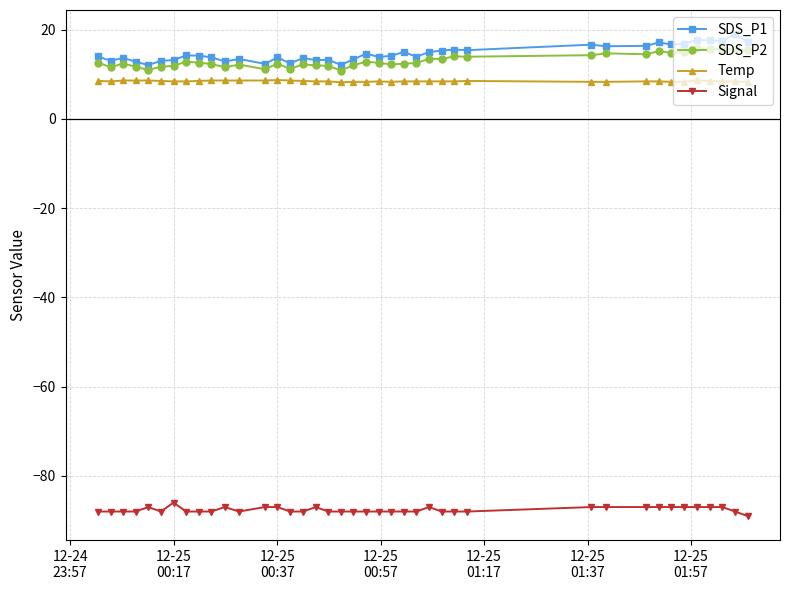

What is the value of the Signal point at the 3rd from the left?

-88.0